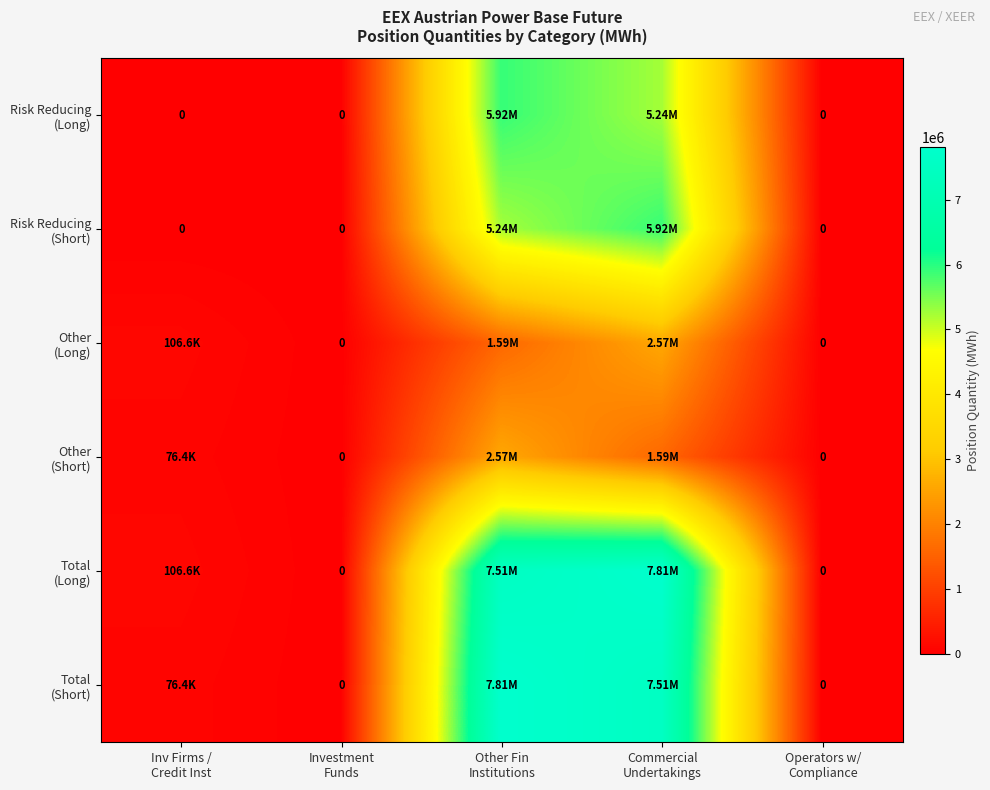

Rank the series by their maximum value, from lowest to highest.

Other (Long), Other (Short), Risk Reducing (Long), Risk Reducing (Short), Total (Long), Total (Short)